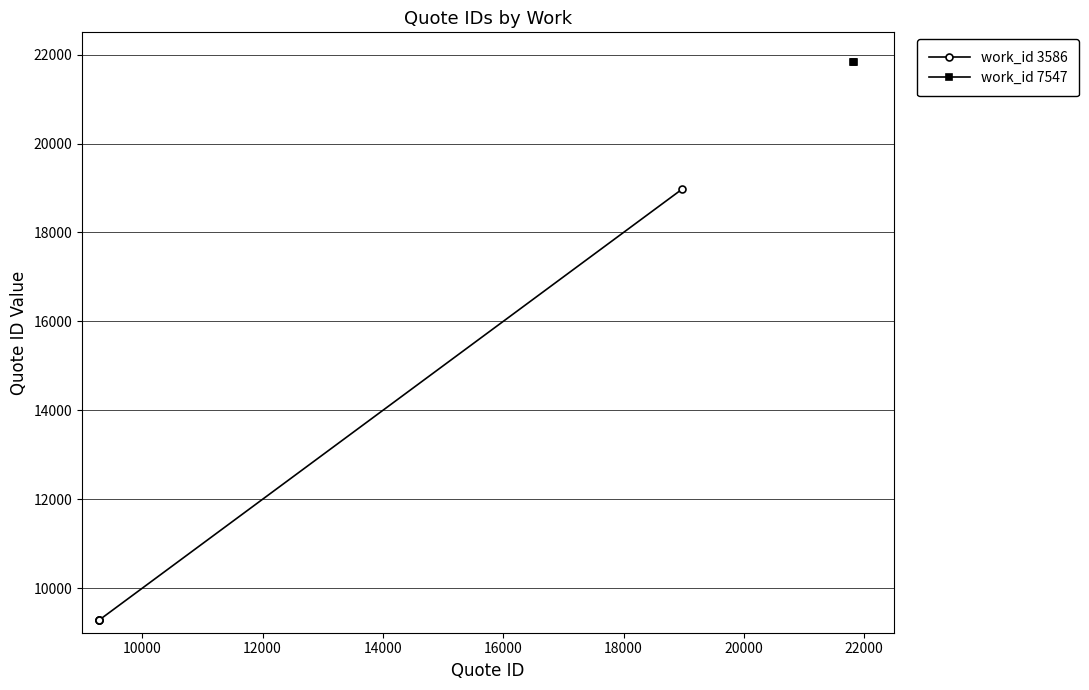

What is the value of the work_id 3586 point at the 3rd from the left?

9281